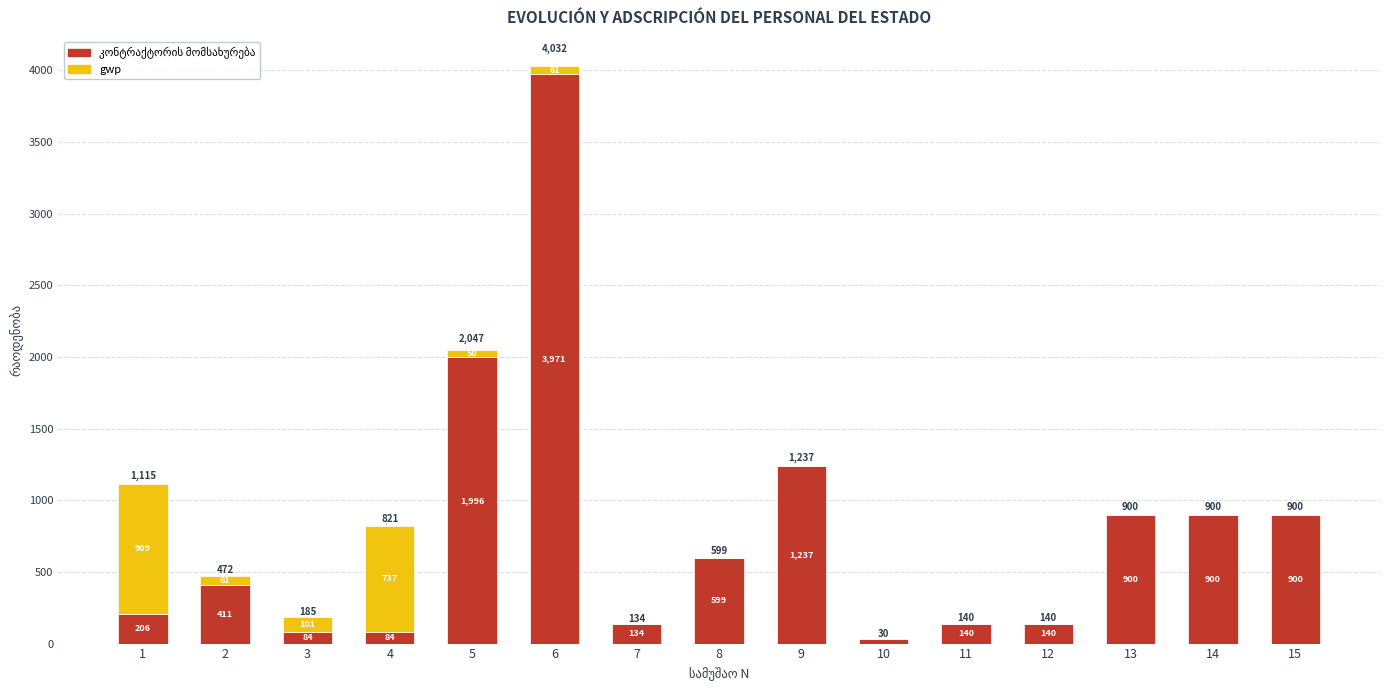

At which category is the sum across all series the highest?

6